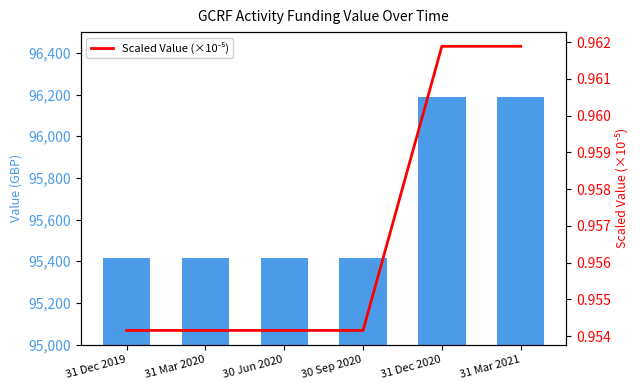

What is the smallest value displayed?

1.0